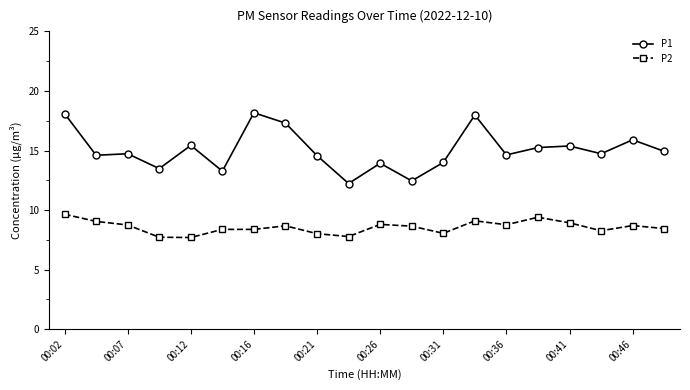

Which series has the largest range (max minus min)?

P1